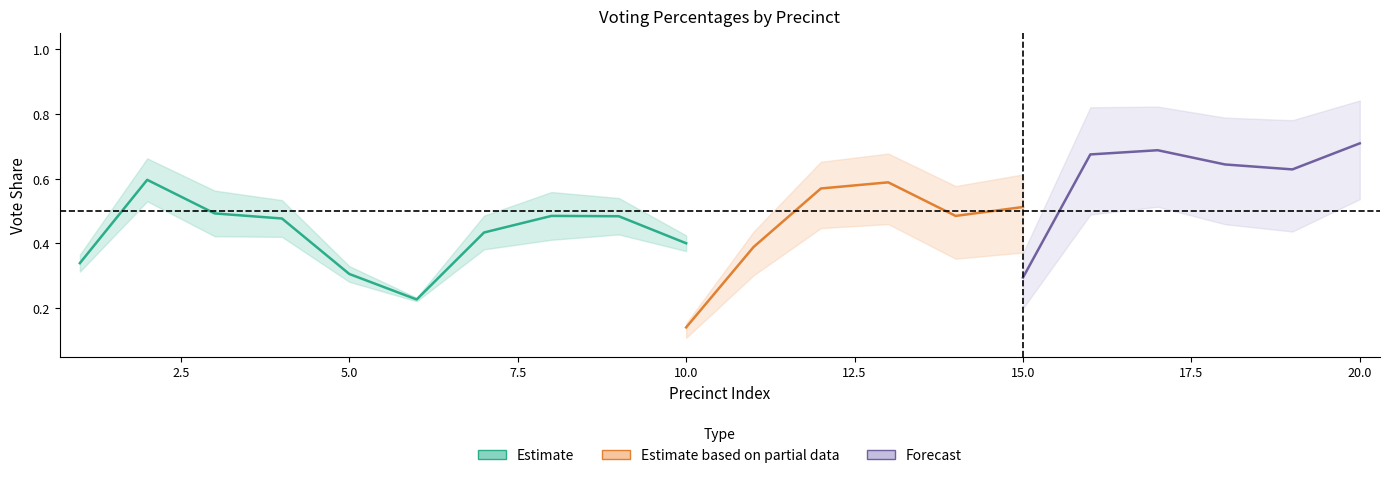

True or false: Senate Dem % has a value of 0.5 at 15.

True